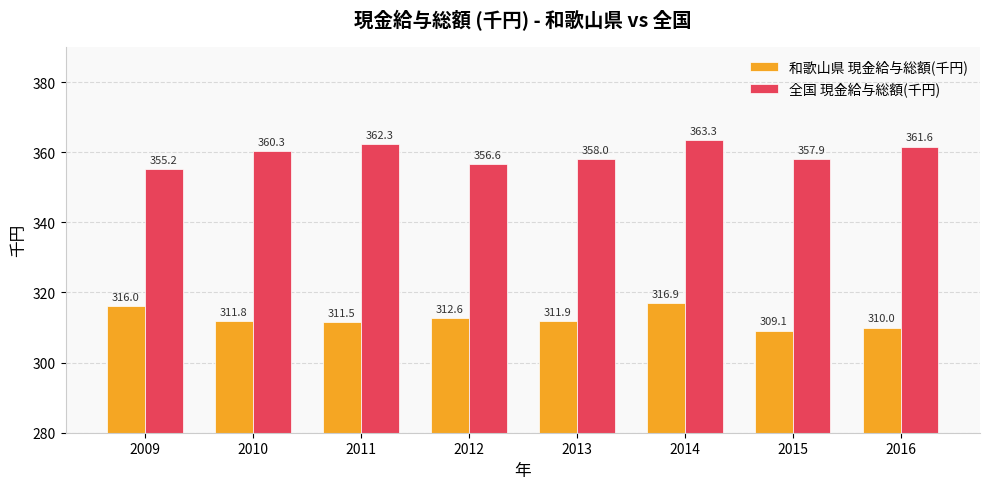

What is the difference between the maximum and minimum values in the 和歌山県 現金給与総額(千円) series?

7.8